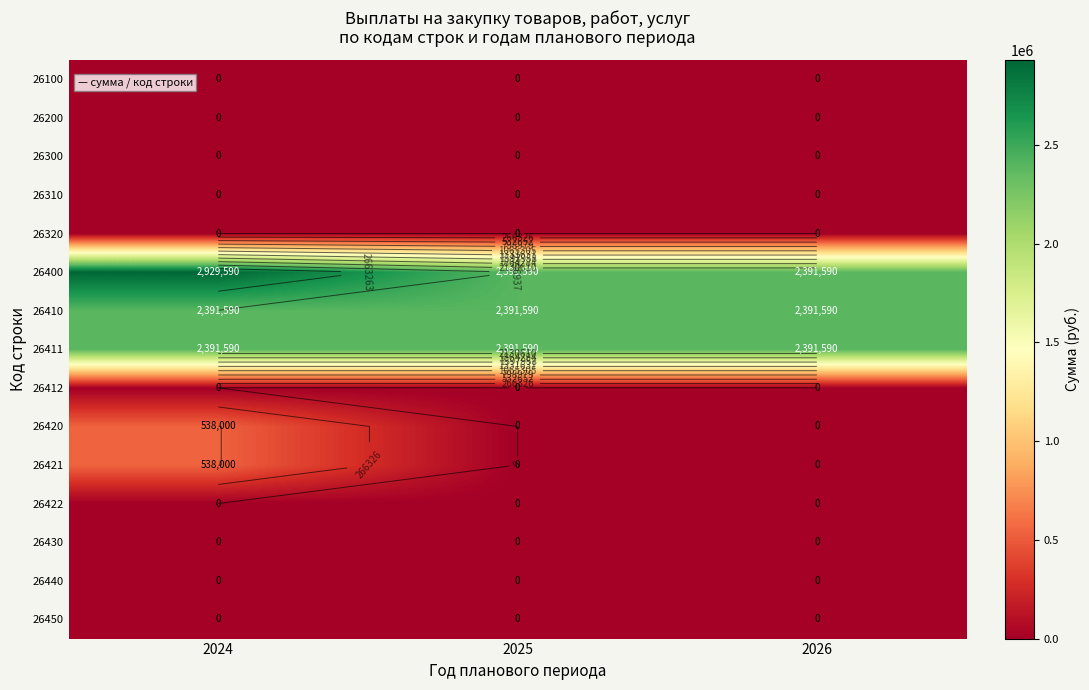

How many data points in 26420 are above 0?

1